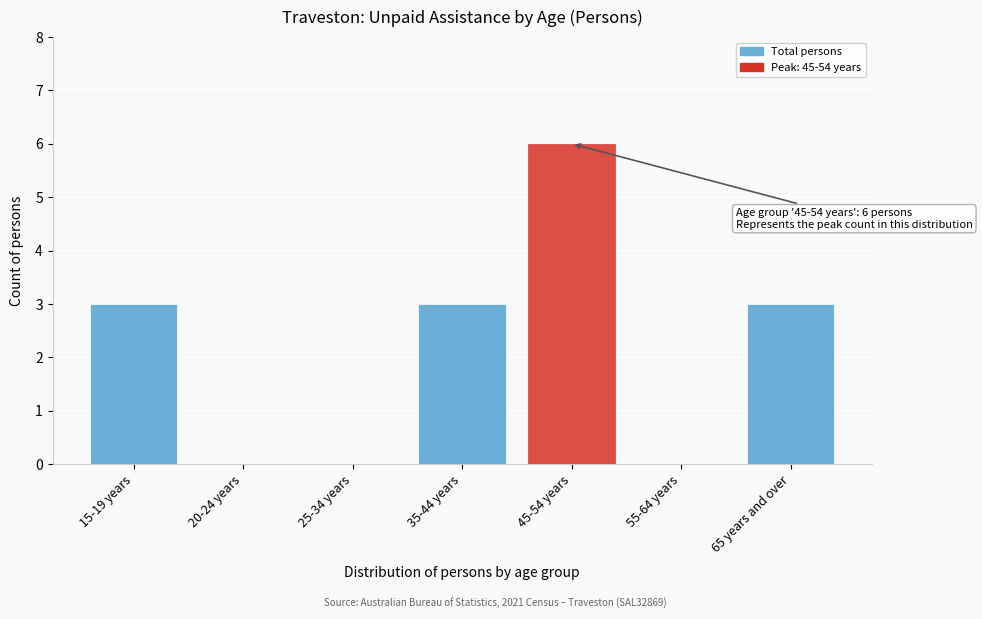

Reading left to right, transcribe all the data shown in this chart.

15-19 years=3	20-24 years=0	25-34 years=0	35-44 years=3	45-54 years=6	55-64 years=0	65 years and over=3